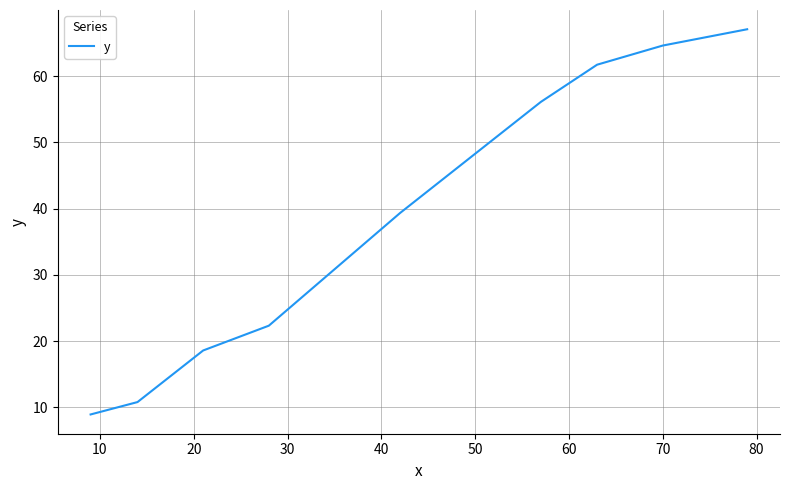

What is the average value?

38.8